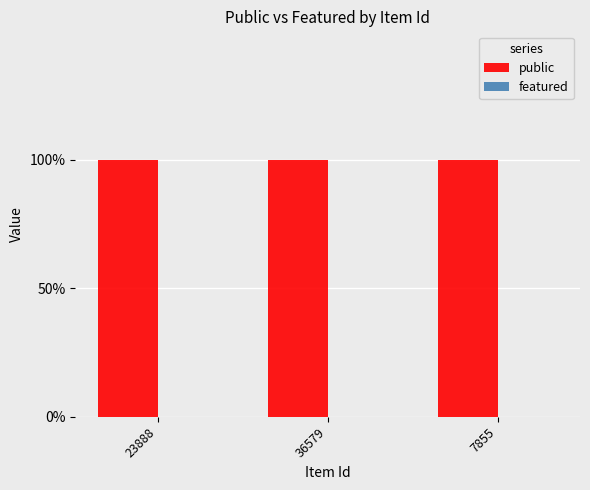

List the series in order of their peak value, lowest first.

featured, public